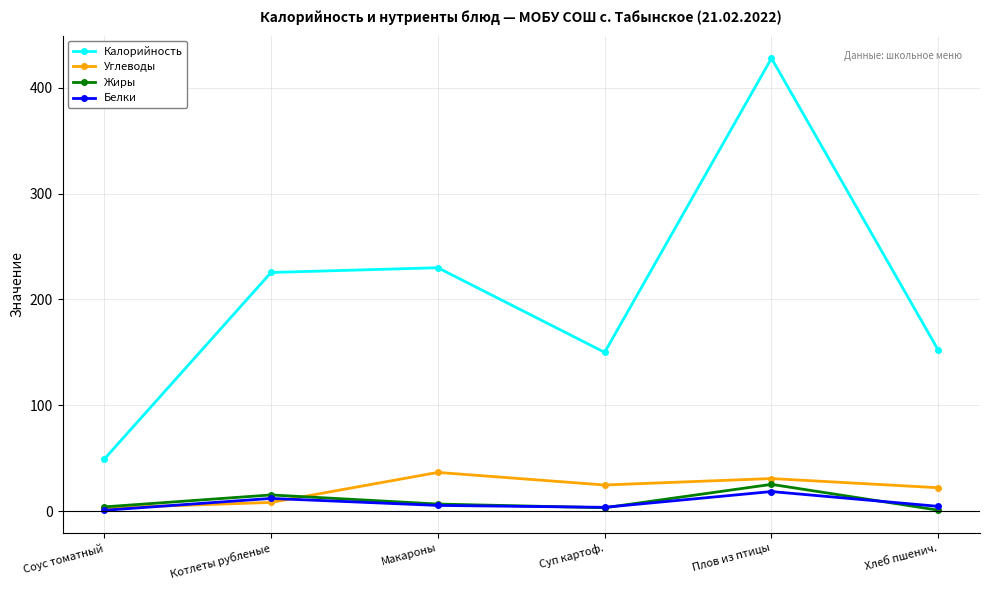

At which category is the sum across all series the highest?

Плов из птицы